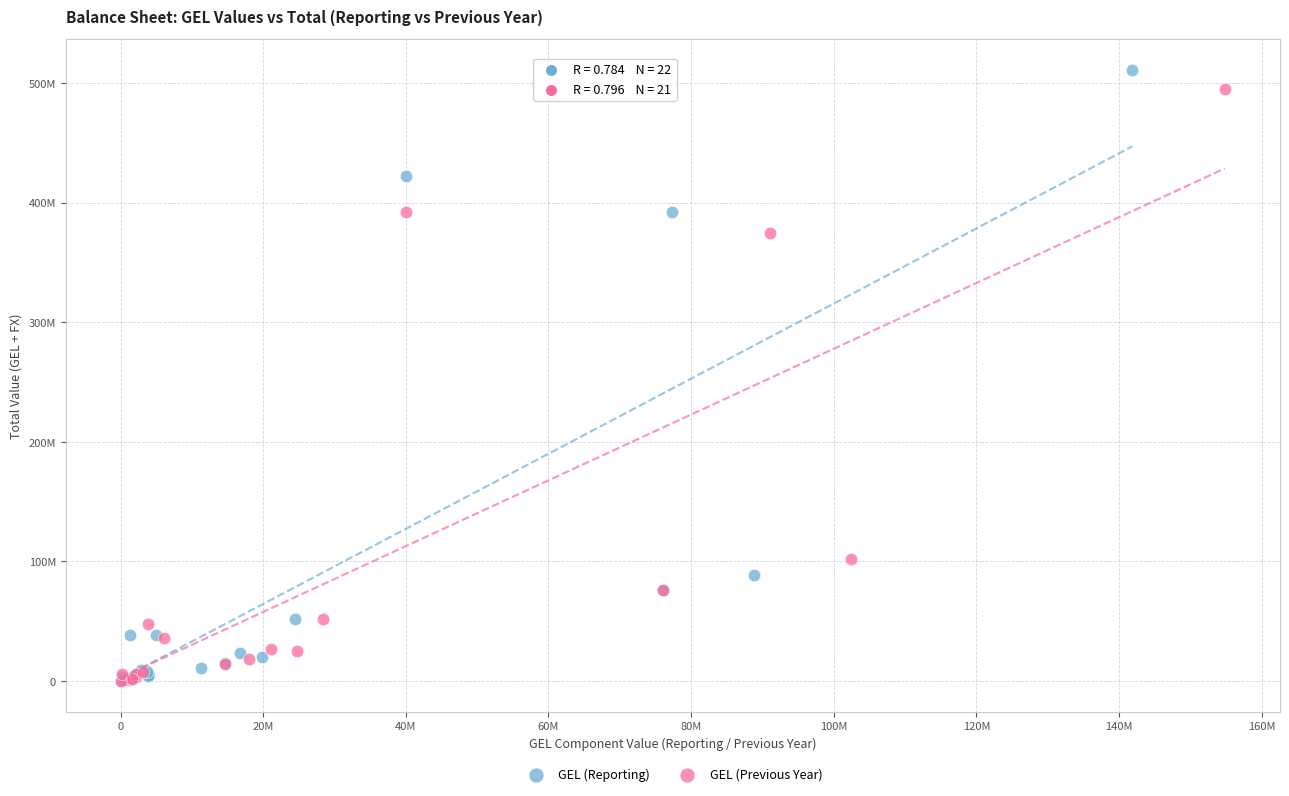

What are all the series names shown in the legend?

GEL (Reporting), GEL (Previous Year)